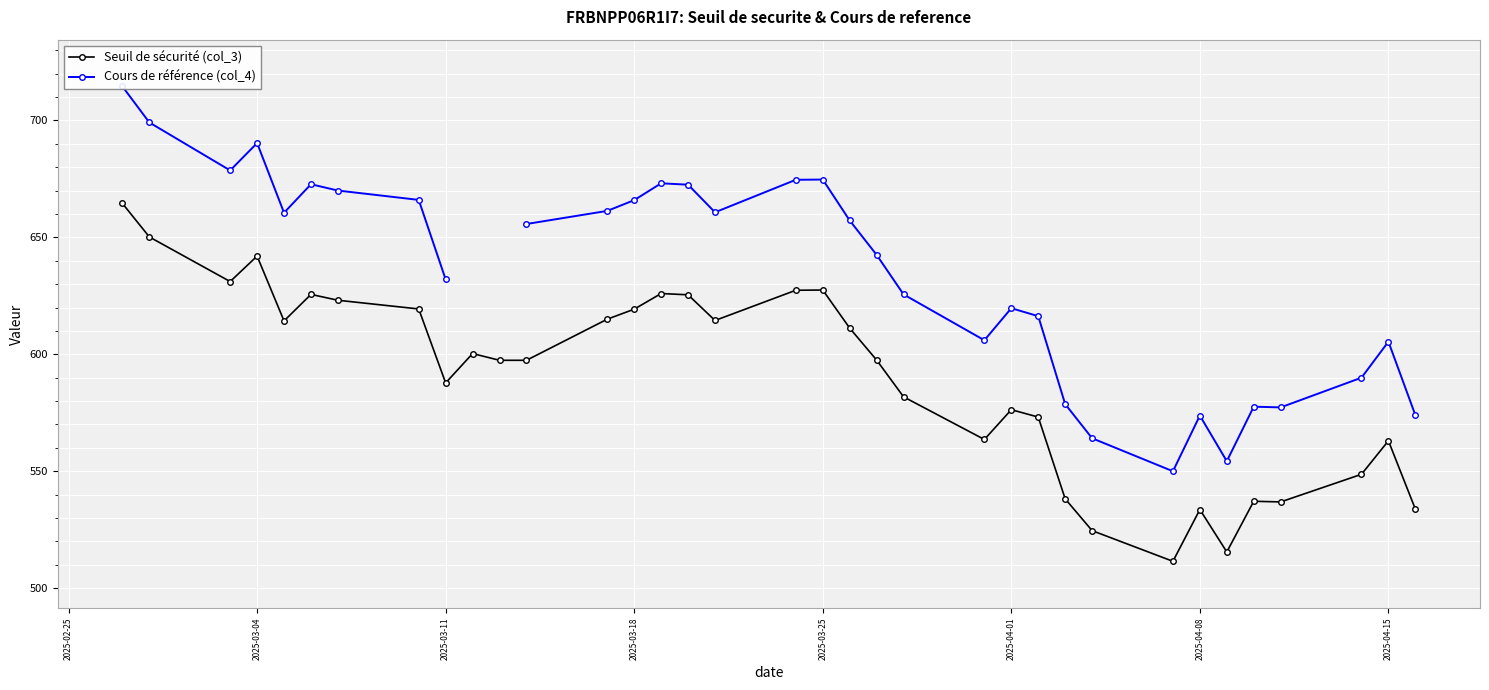

What is the maximum value for Seuil de sécurité (col_3)?

664.5